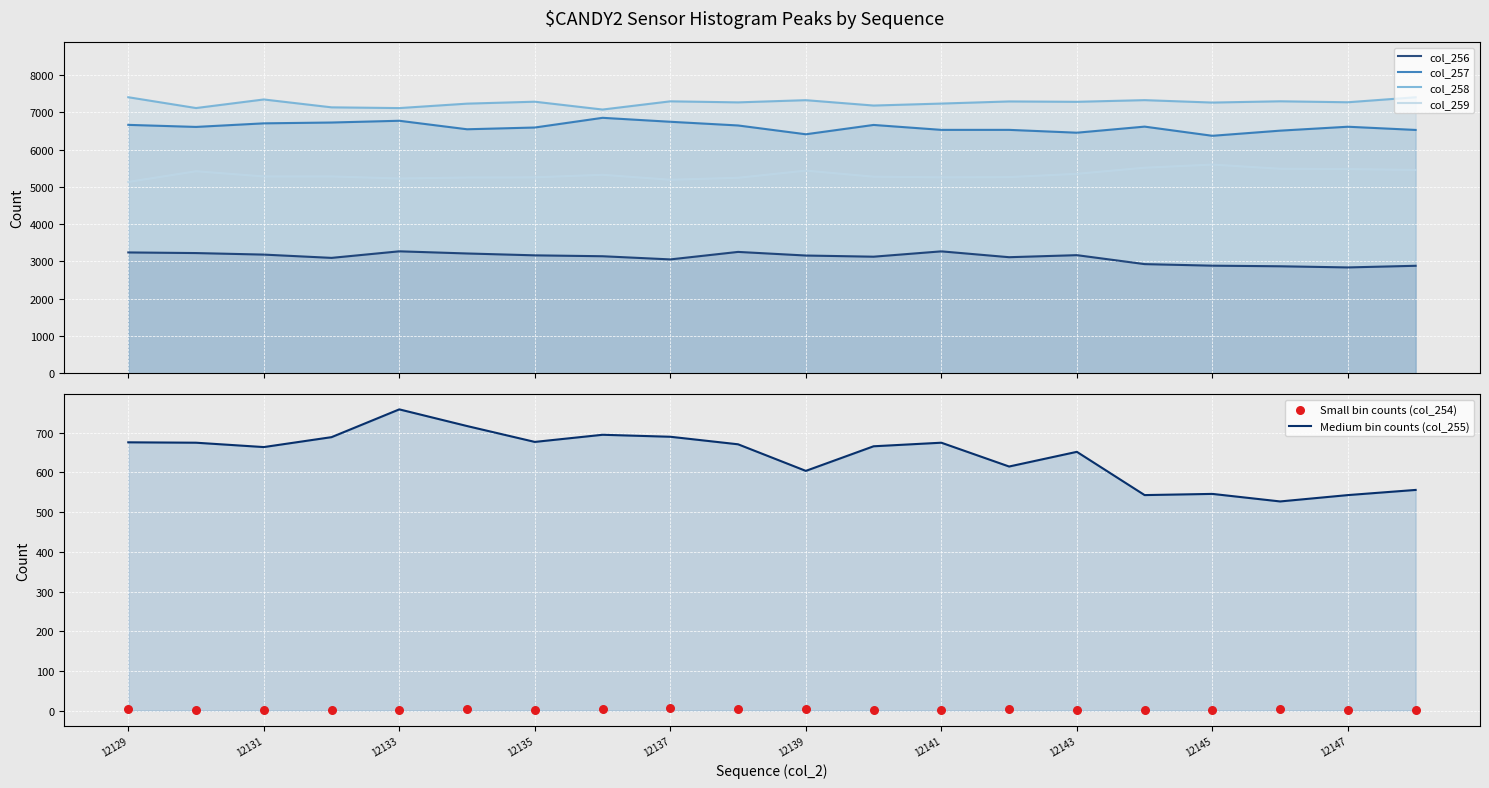

Which series contains the highest Y value?

col_258